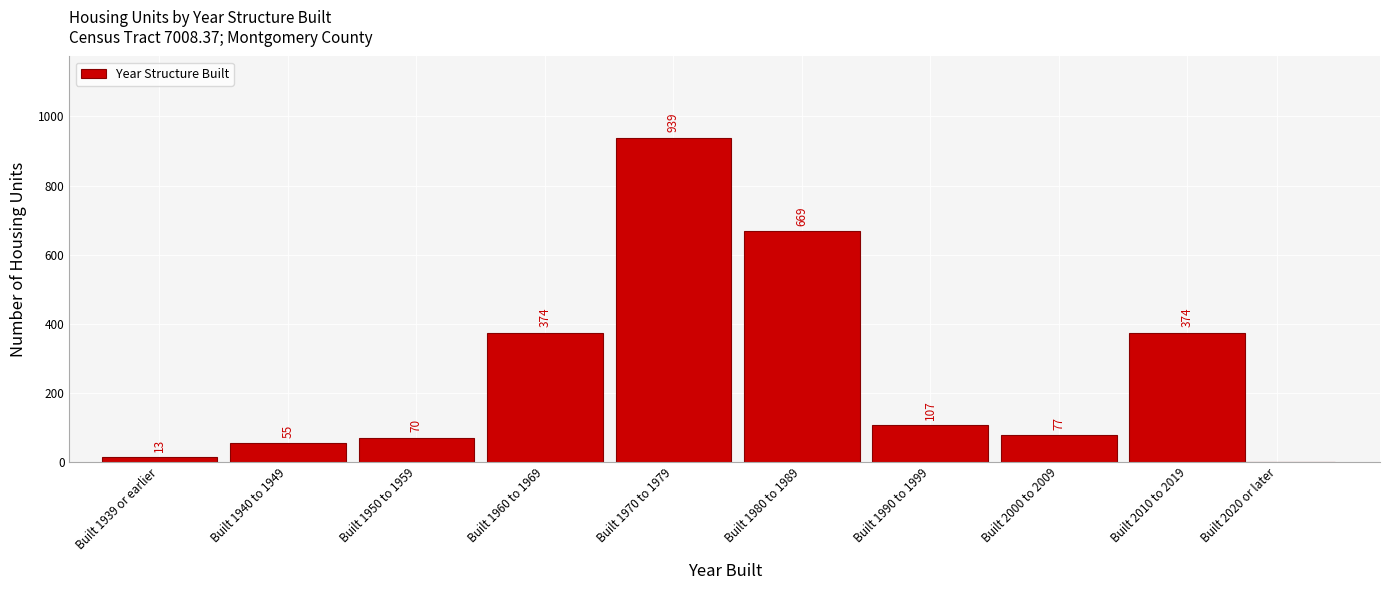

Reading left to right, list all the values displayed in this chart.

Built 1939 or earlier=13	Built 1940 to 1949=55	Built 1950 to 1959=70	Built 1960 to 1969=374	Built 1970 to 1979=939	Built 1980 to 1989=669	Built 1990 to 1999=107	Built 2000 to 2009=77	Built 2010 to 2019=374	Built 2020 or later=0